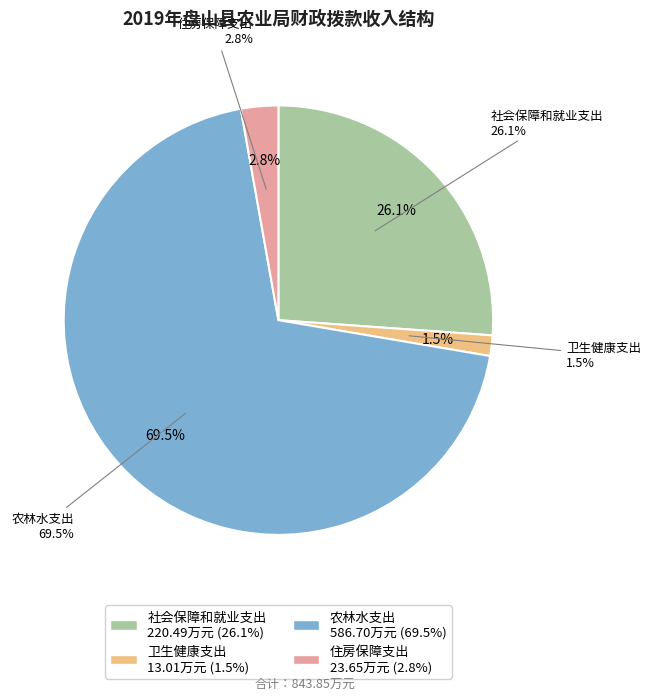

Which category accounts for the majority?

农林水支出